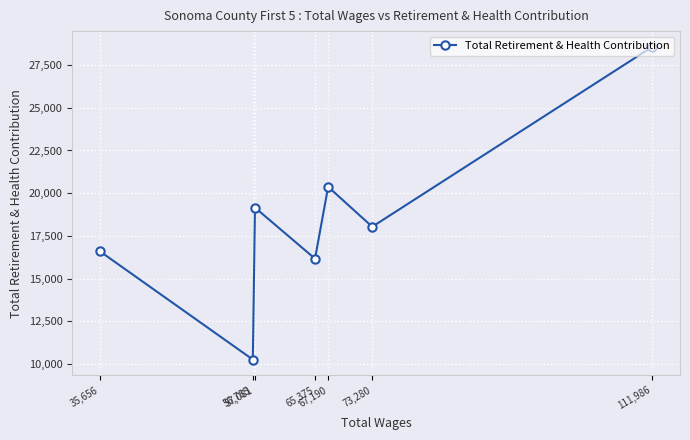

Reading left to right, extract all data points from this chart.

35,656=16595	56,785=10253	57,081=19156	65,375=16162	67,190=20373	73,280=18033	111,986=28576